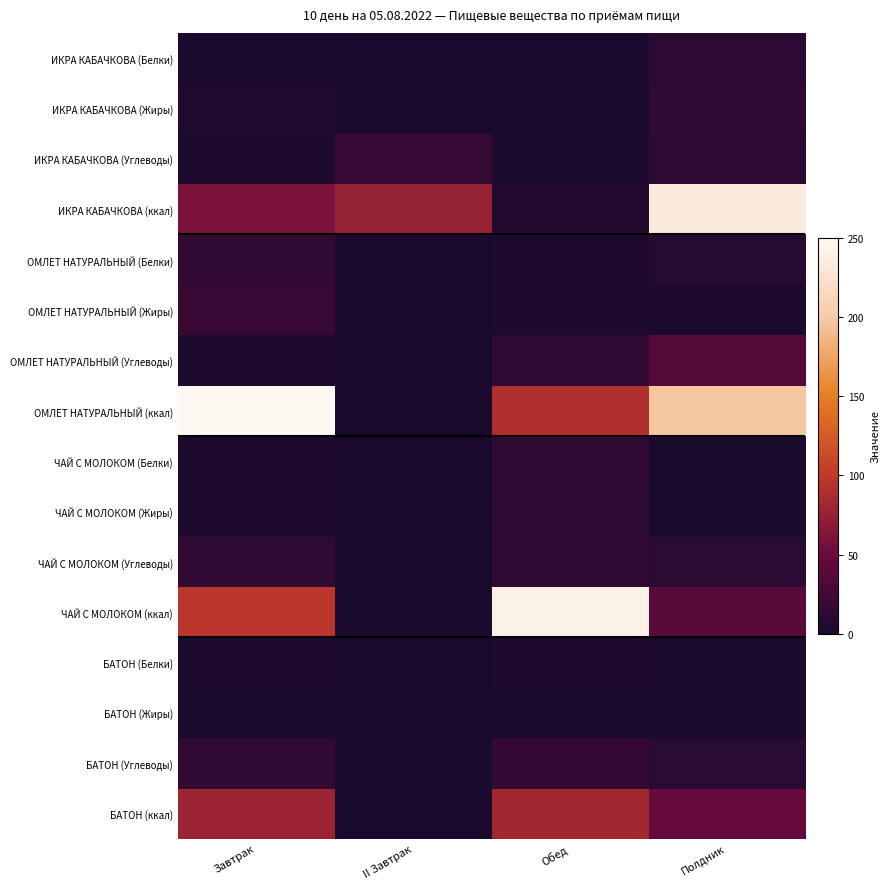

Which series has the largest total across all categories?

ОМЛЕТ НАТУРАЛЬНЫЙ (ккал)